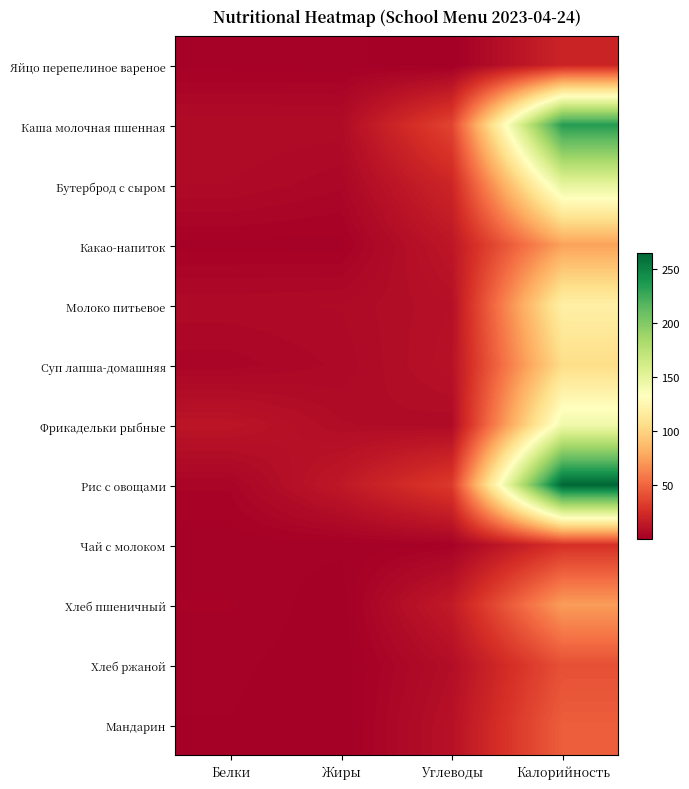

Between Углеводы and Жиры, which is larger?

Жиры